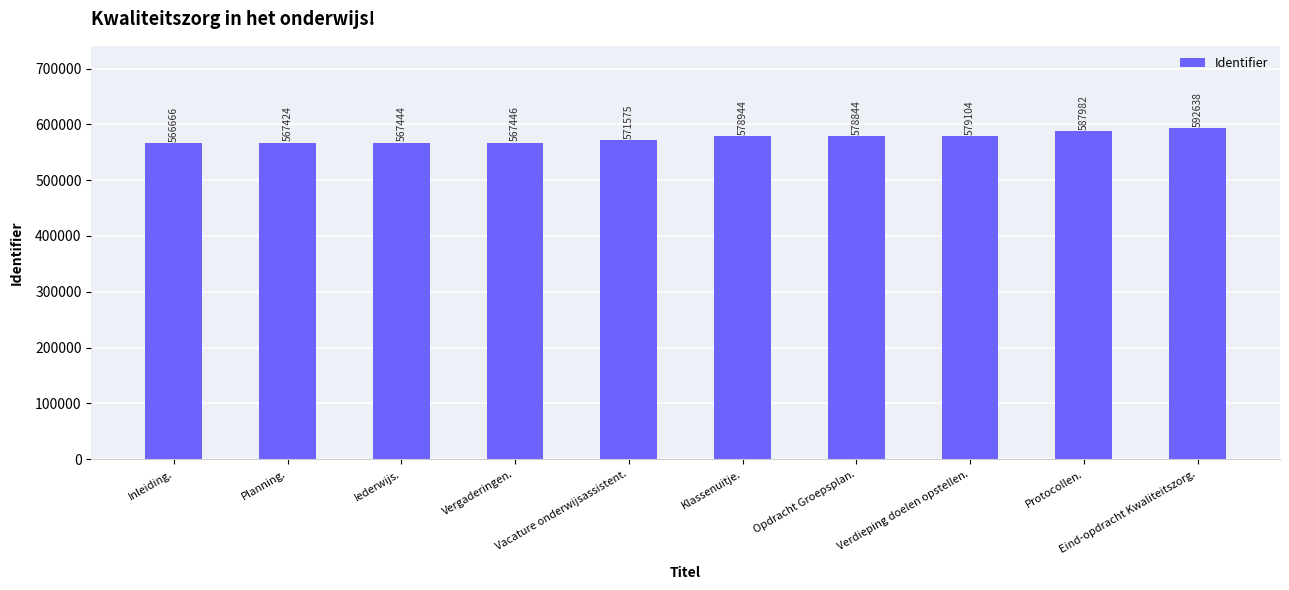

Where is the data nearest to the value 579652?

Verdieping doelen opstellen.